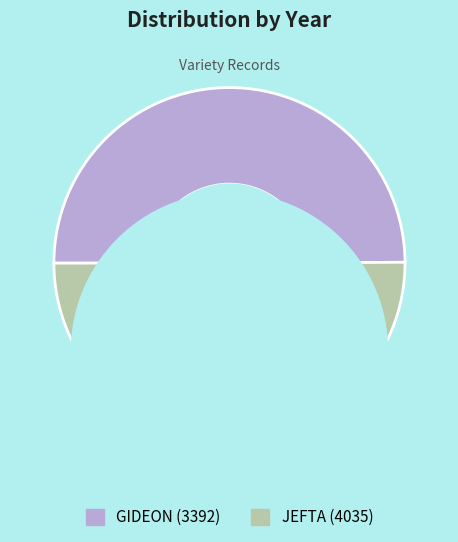

Combined, what portion of the pie is GIDEON (3392) and JEFTA (4035)?

100.0%